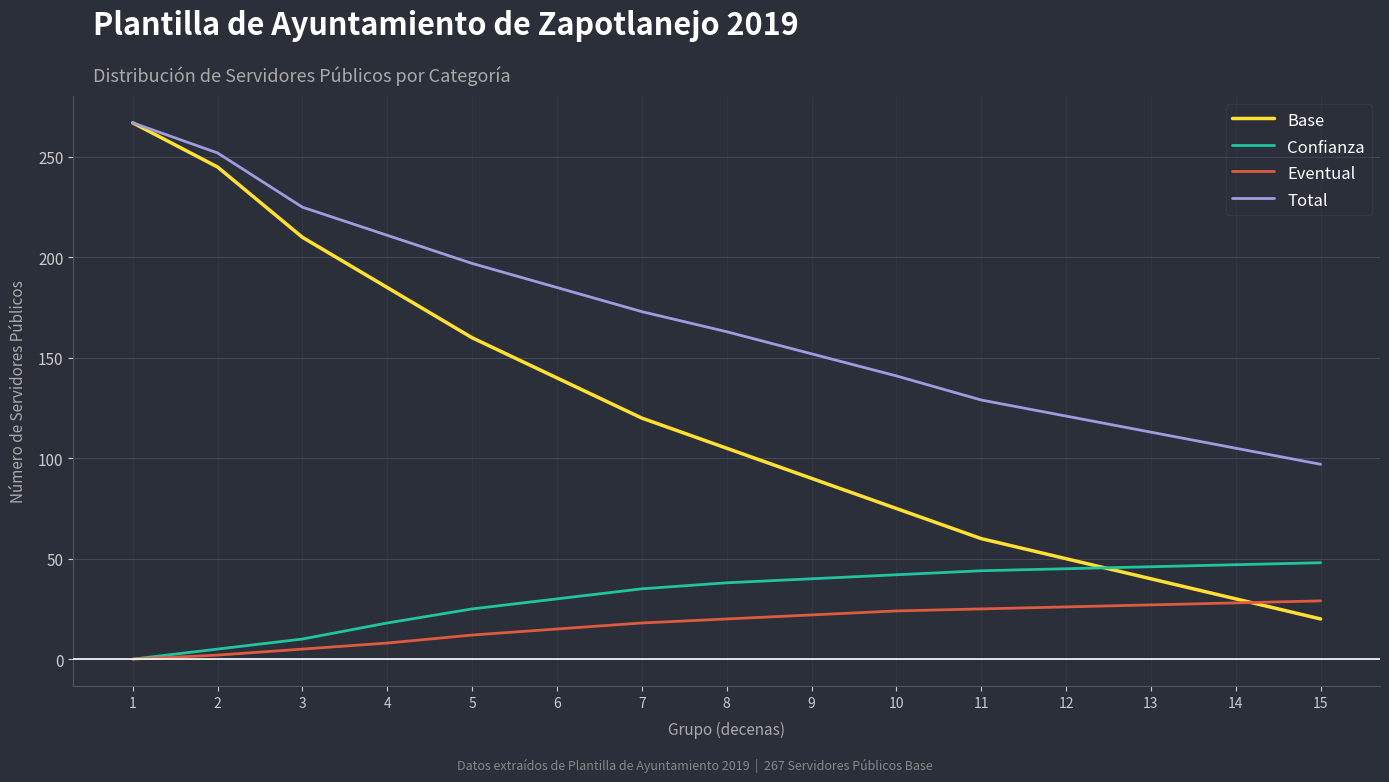

What is the difference between the maximum and minimum values in the Eventual series?

29